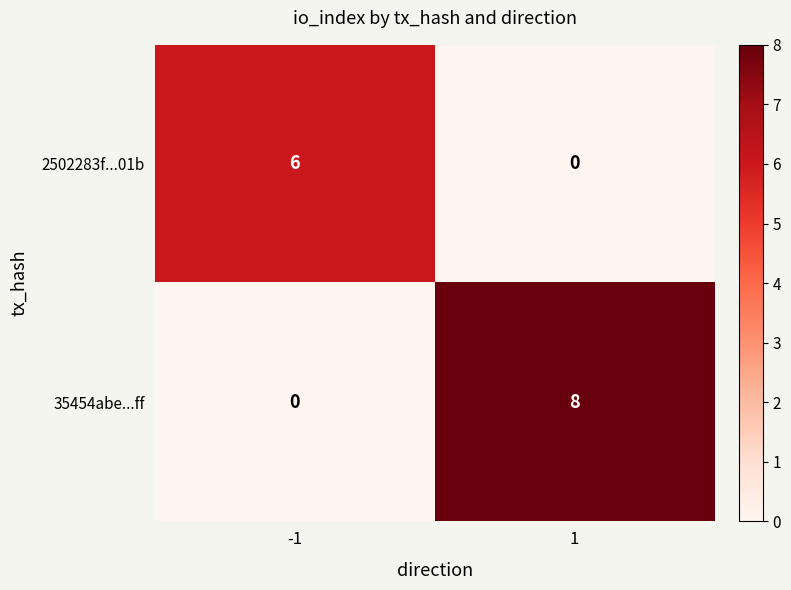

What is the average value of the 35454abe...ff series?

4